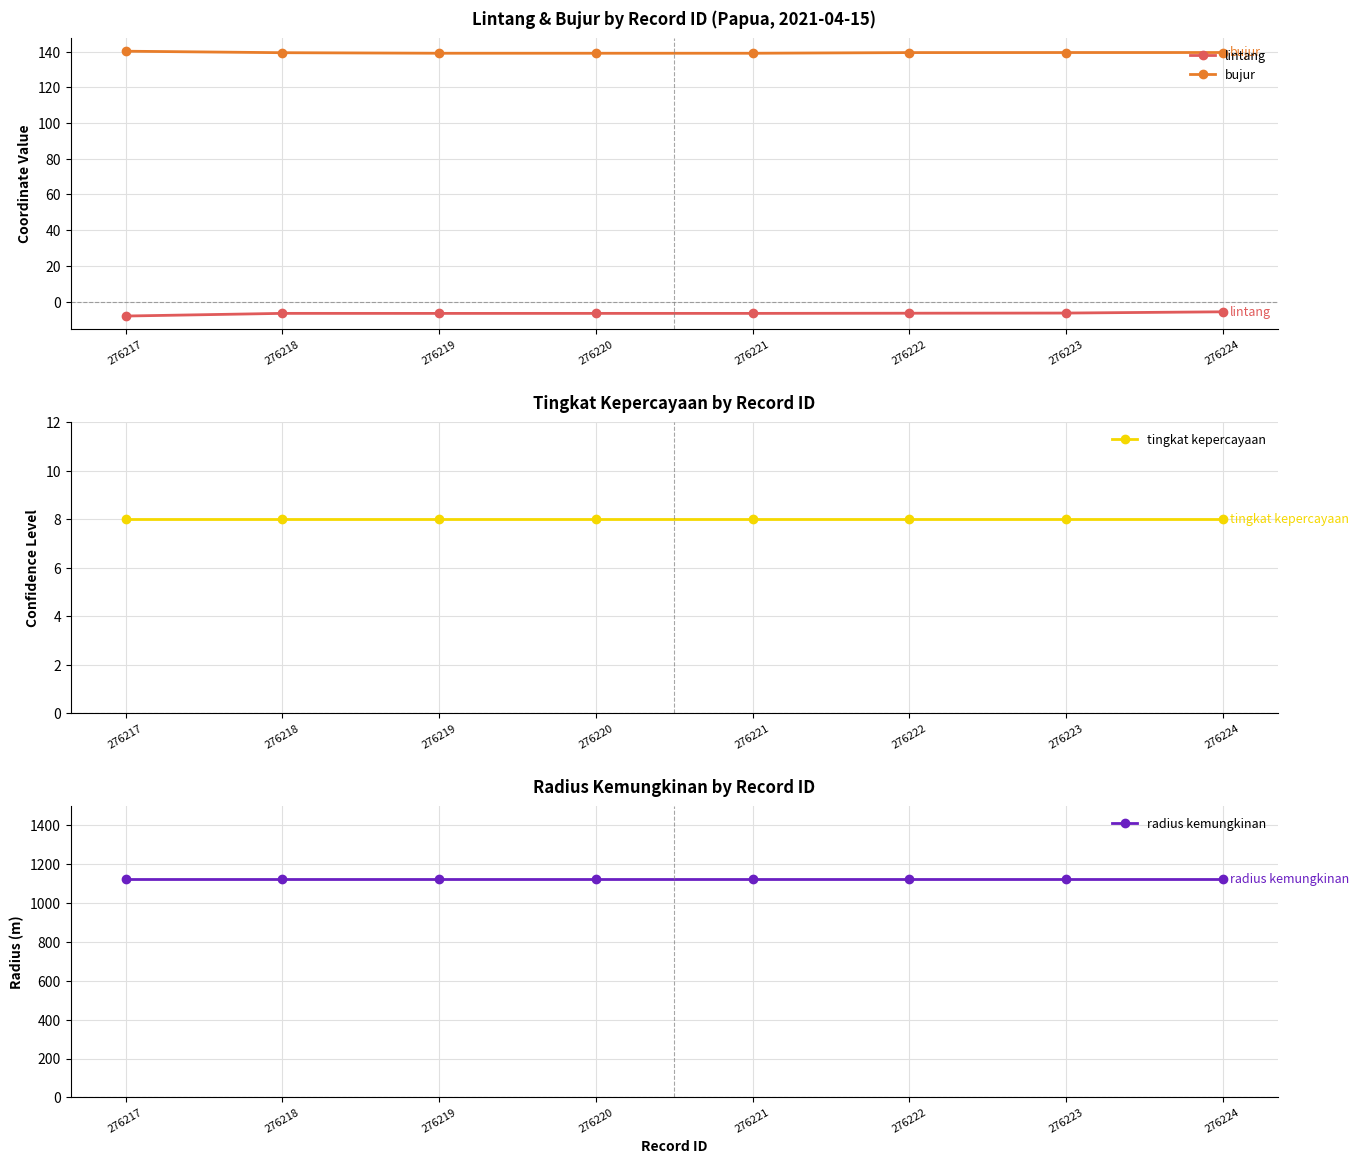

At which label does bujur reach its peak?

276217